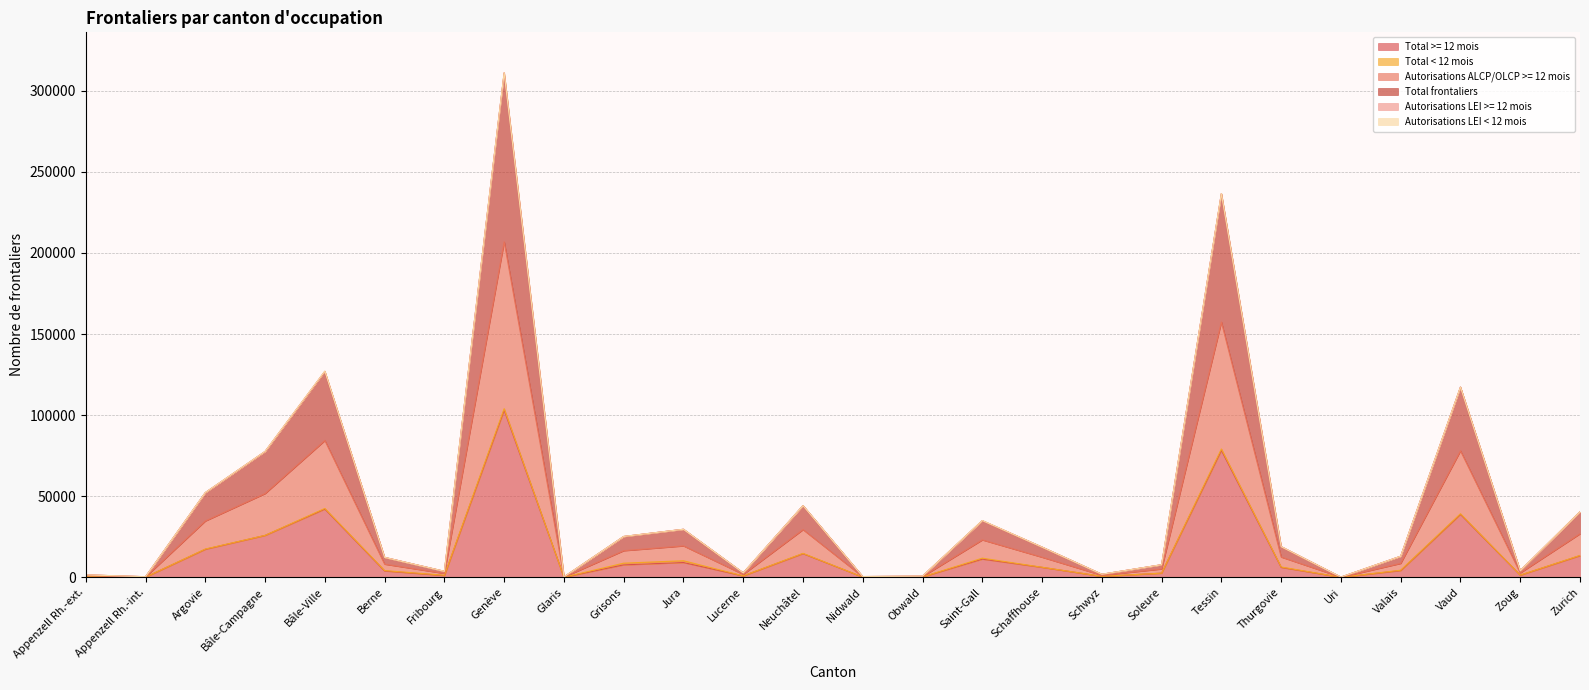

What is the approximate value of Total frontaliers at Jura, to the nearest 100?

10200